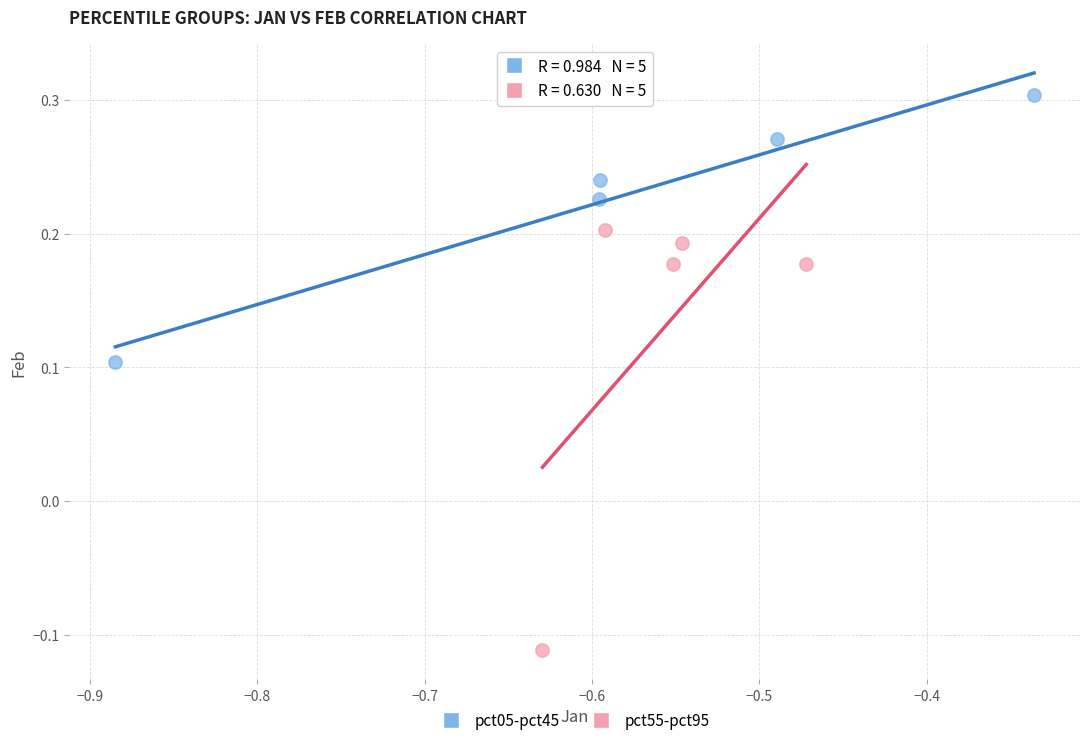

Which series reaches the minimum Y coordinate?

pct55-pct95